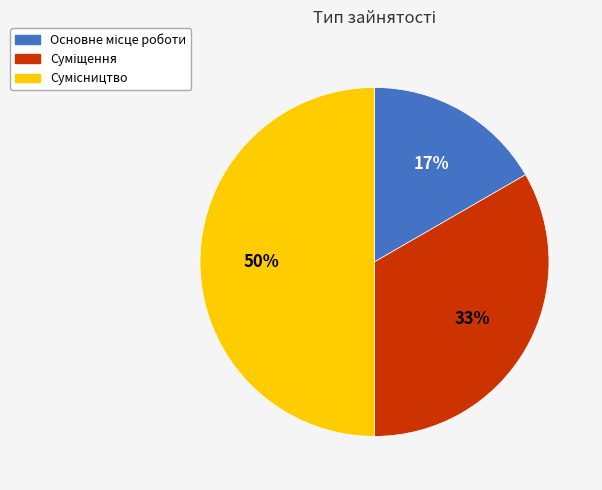

To the nearest percent, what is the difference between the largest and smallest slice percentages?

33%